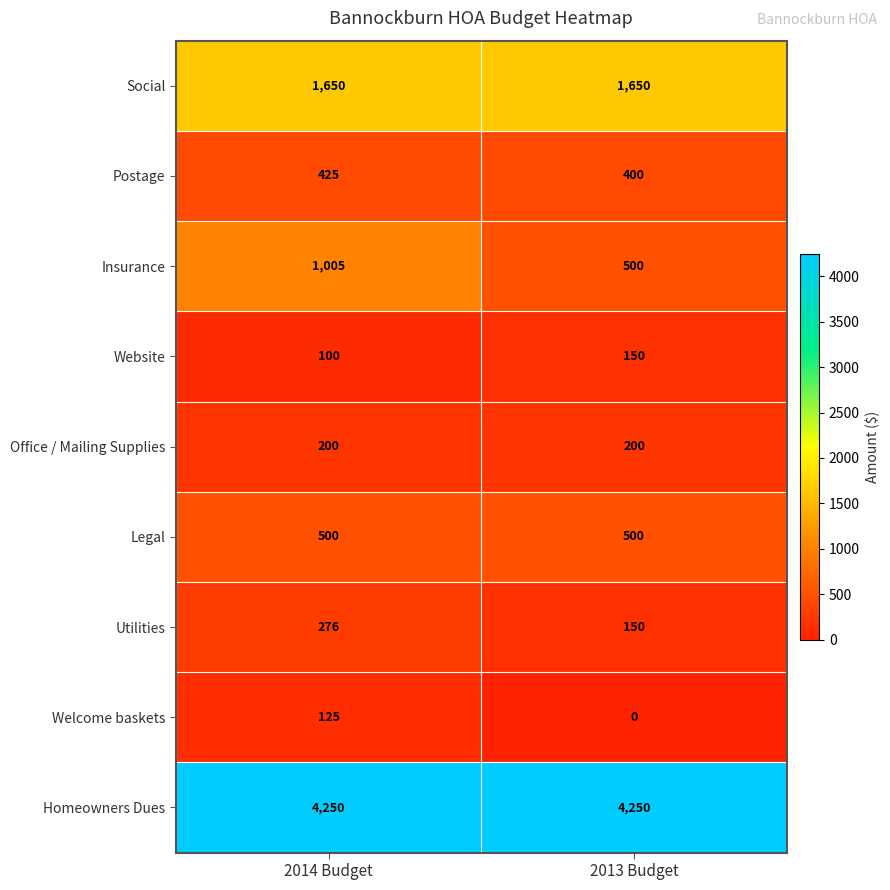

What is the spread (max minus min) of values at 2013 Budget?

4250